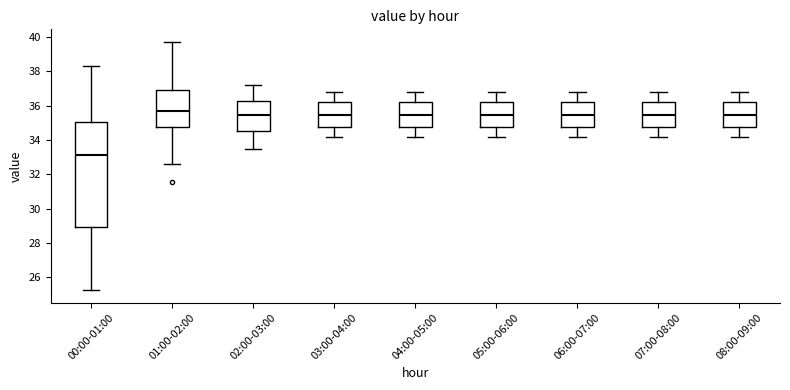

Where is the lower edge of the box for 05:00-06:00 on the y-axis? The values are not printed on the chart, so give them approximately, as read against the axis.

34.8